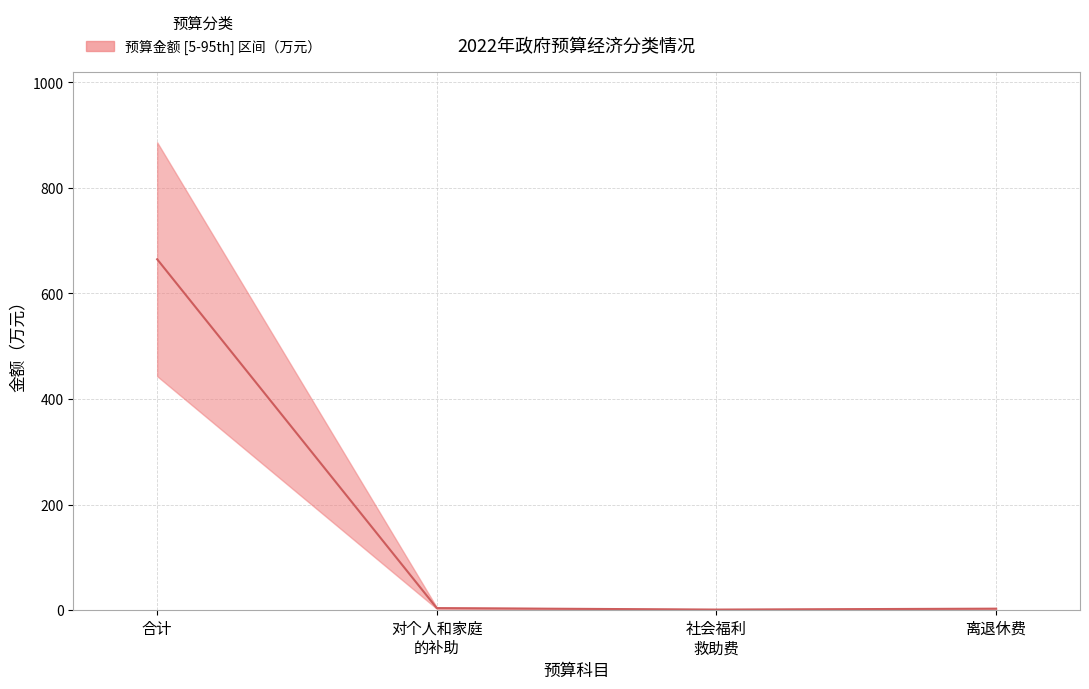

Is it true that upper equals 520.6 at 个人农业生产补贴?

False